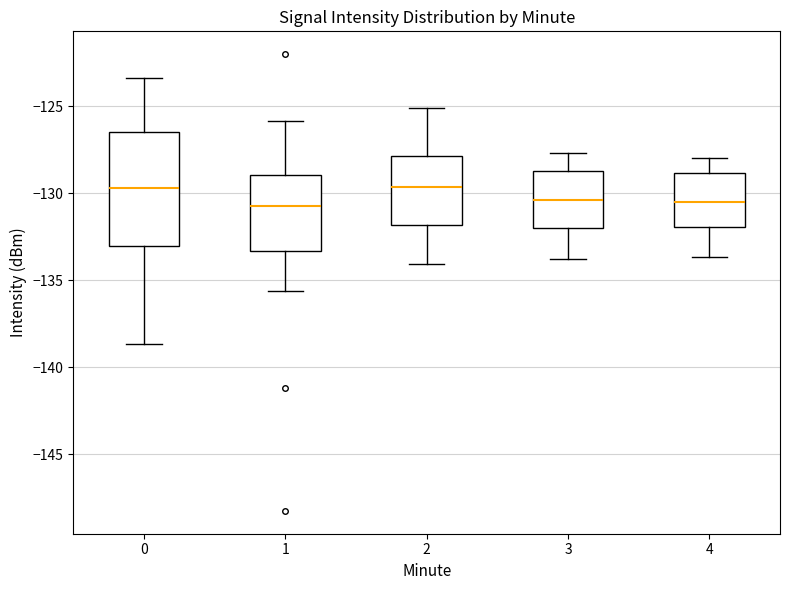

Where does the lower whisker of the box at x = 1 end on the y-axis? The values are not printed on the chart, so give them approximately, as read against the axis.

-135.5